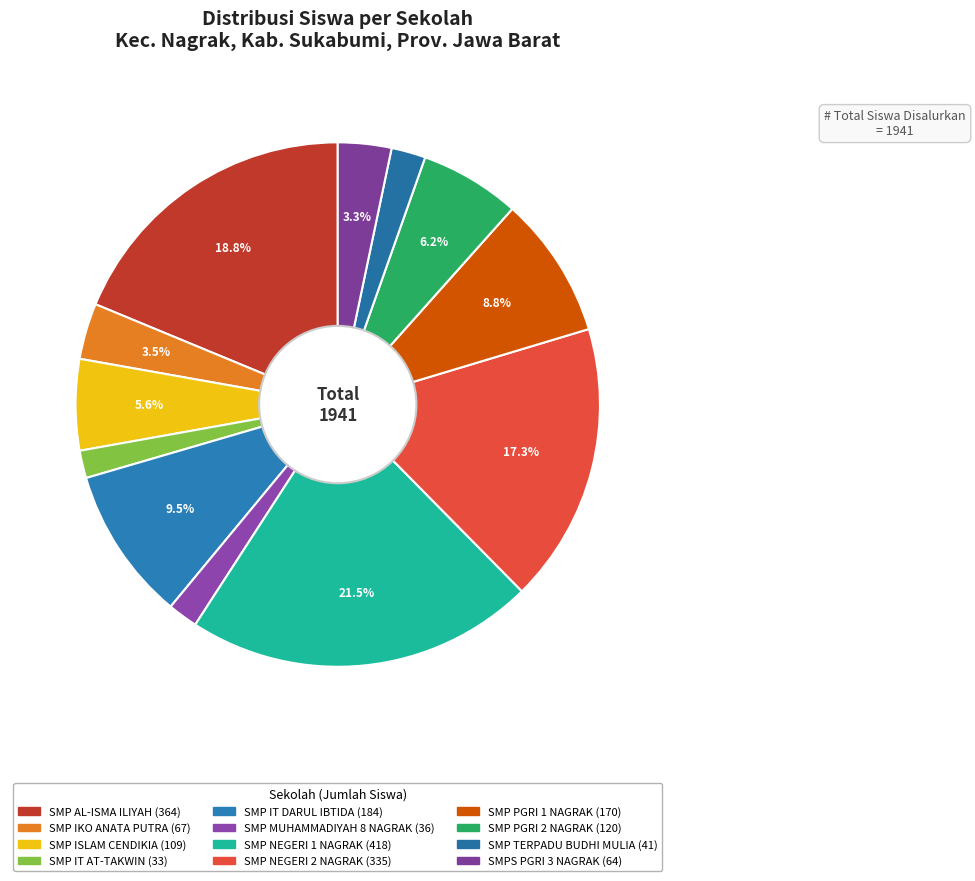

How many slices are in this pie chart?

12